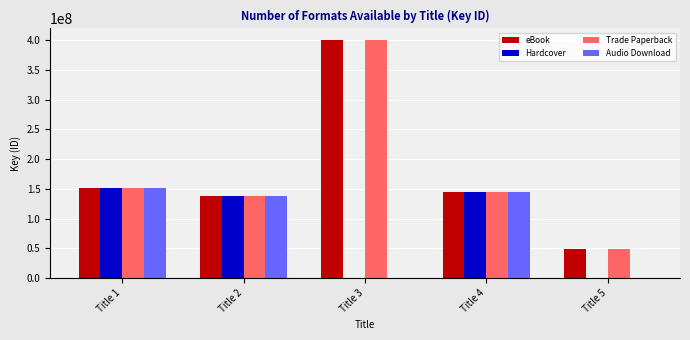

What is the sum of all Trade Paperback values?

883994247